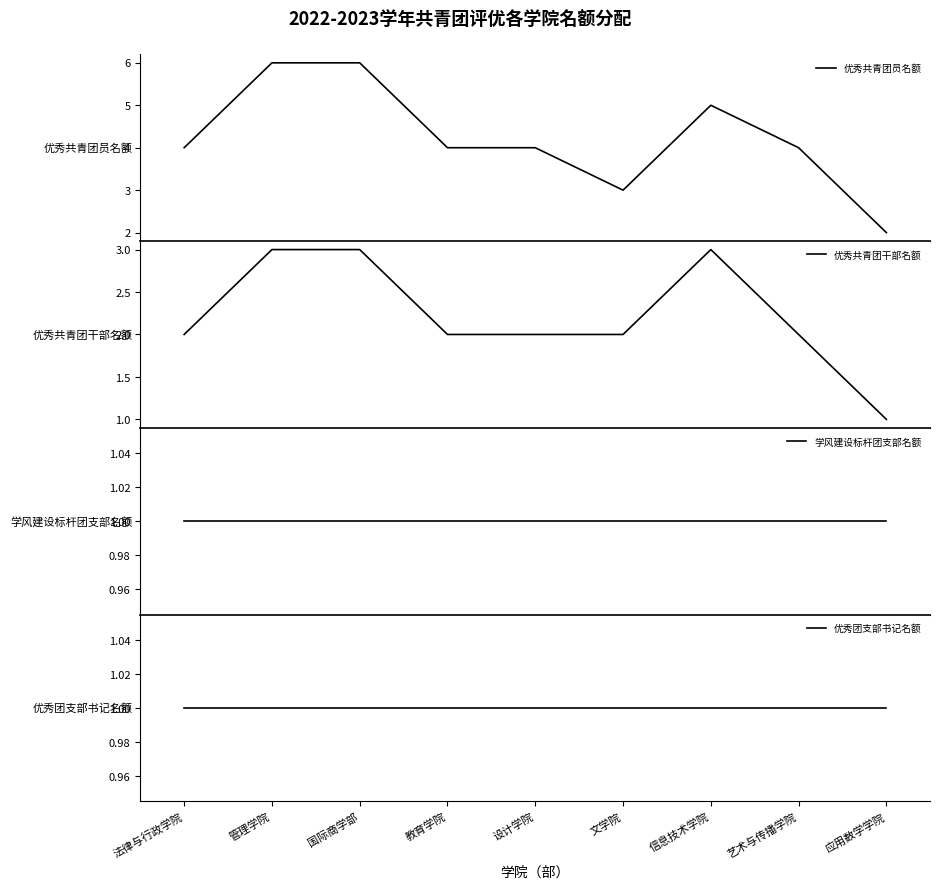

Does the chart display data point markers on the line(s)?

No